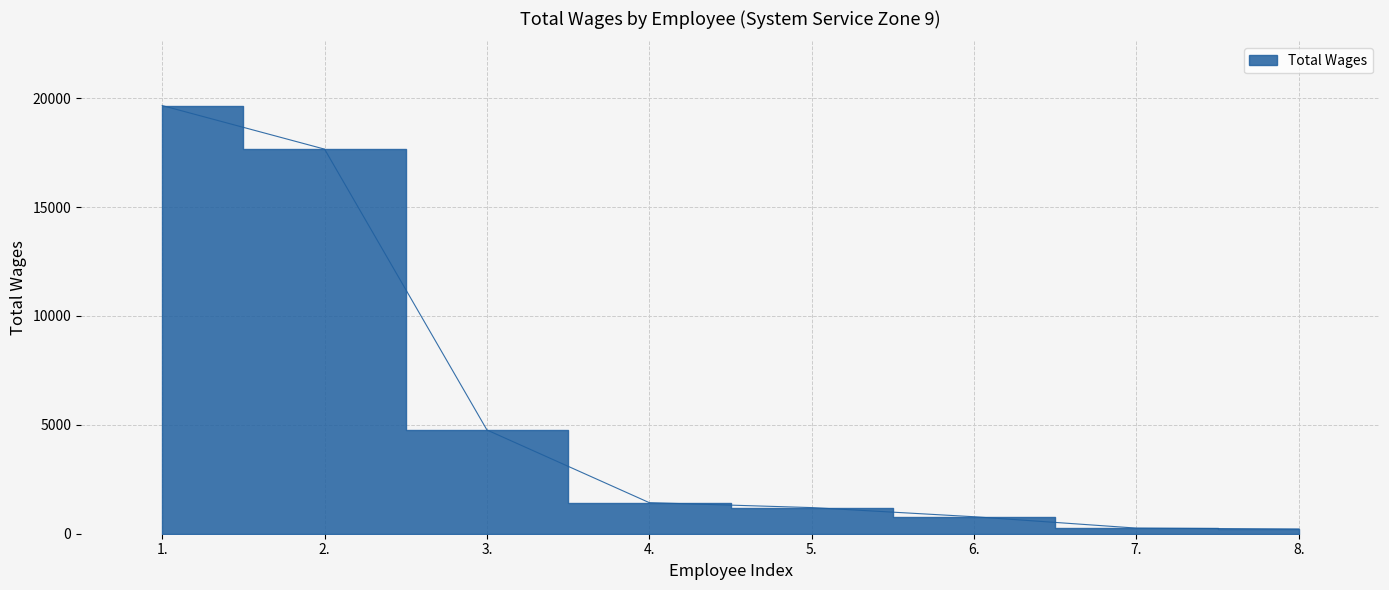

What is the maximum value shown in the chart?

19658